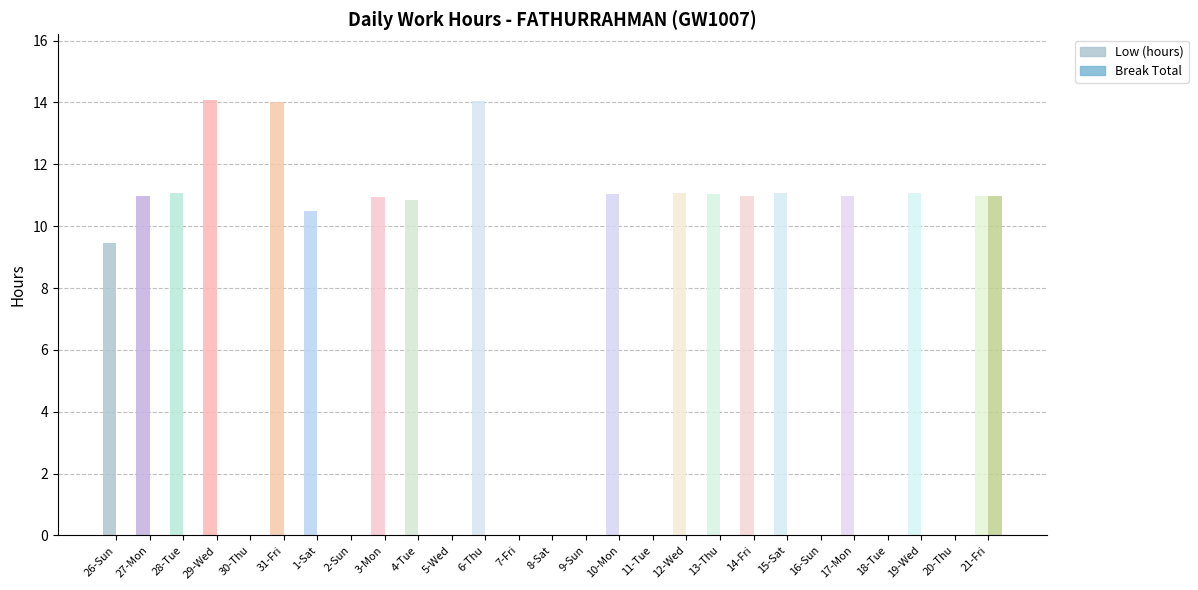

Rank the series by their average value, from highest to lowest.

Low (hours), Break Total